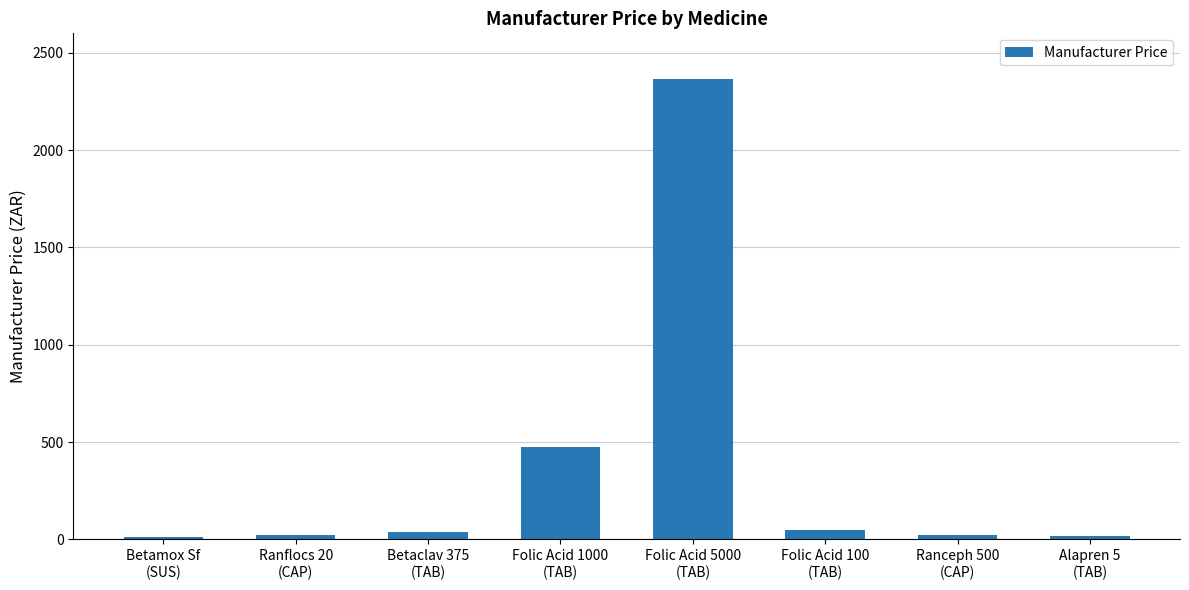

What is the difference between the values at Betamox Sf
(SUS) and Alapren 5
(TAB)?

4.0